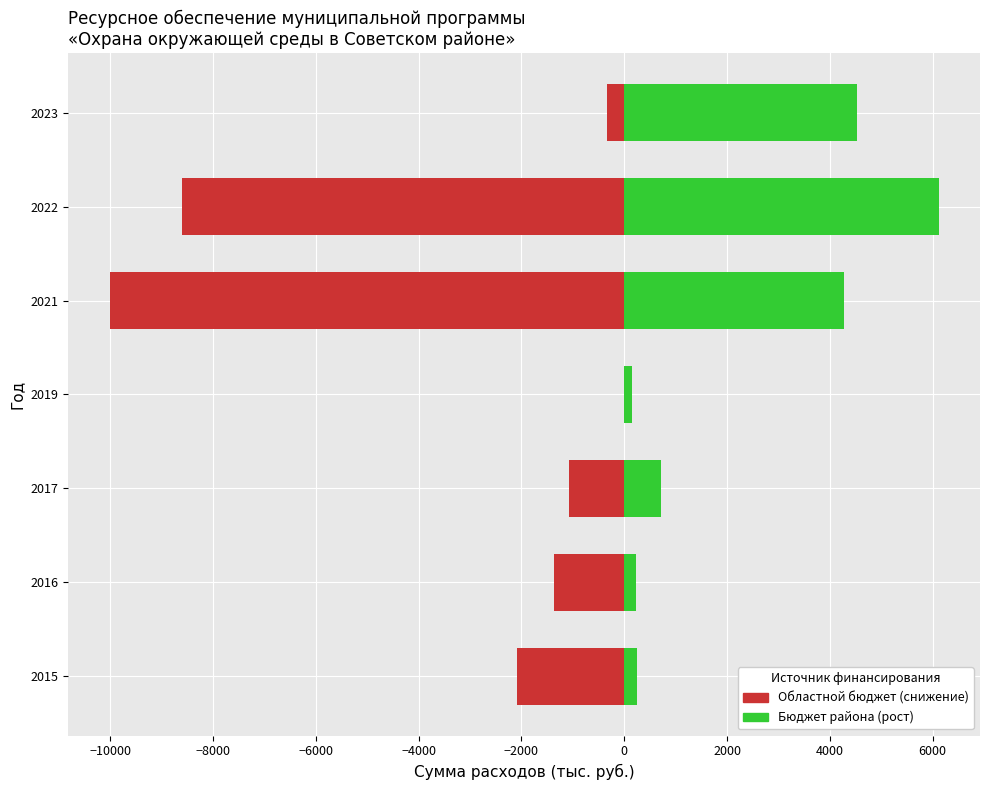

What is the label of the 10th bar from the right?

2015